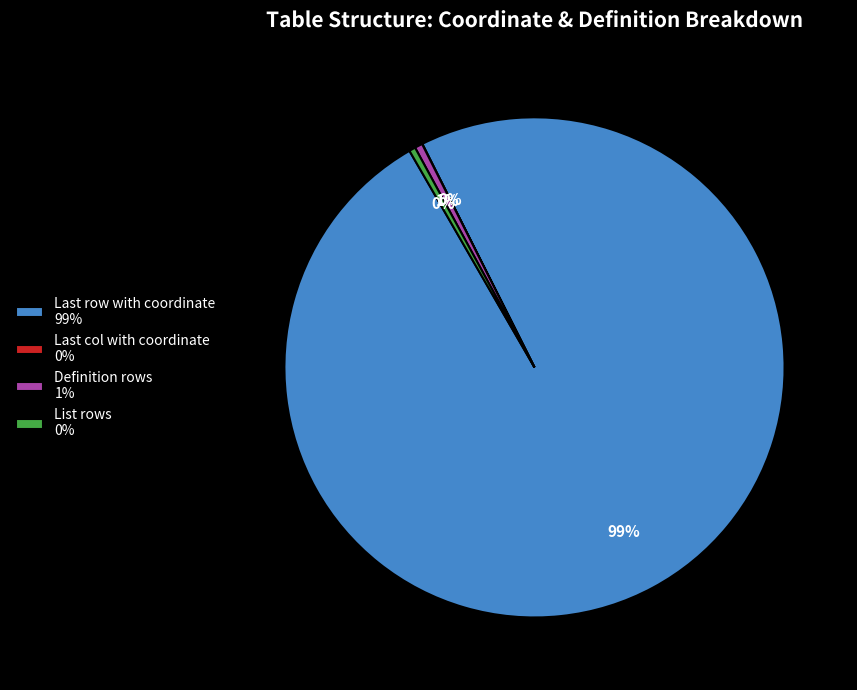

To the nearest percent, what is the difference between the largest and smallest slice percentages?

99%